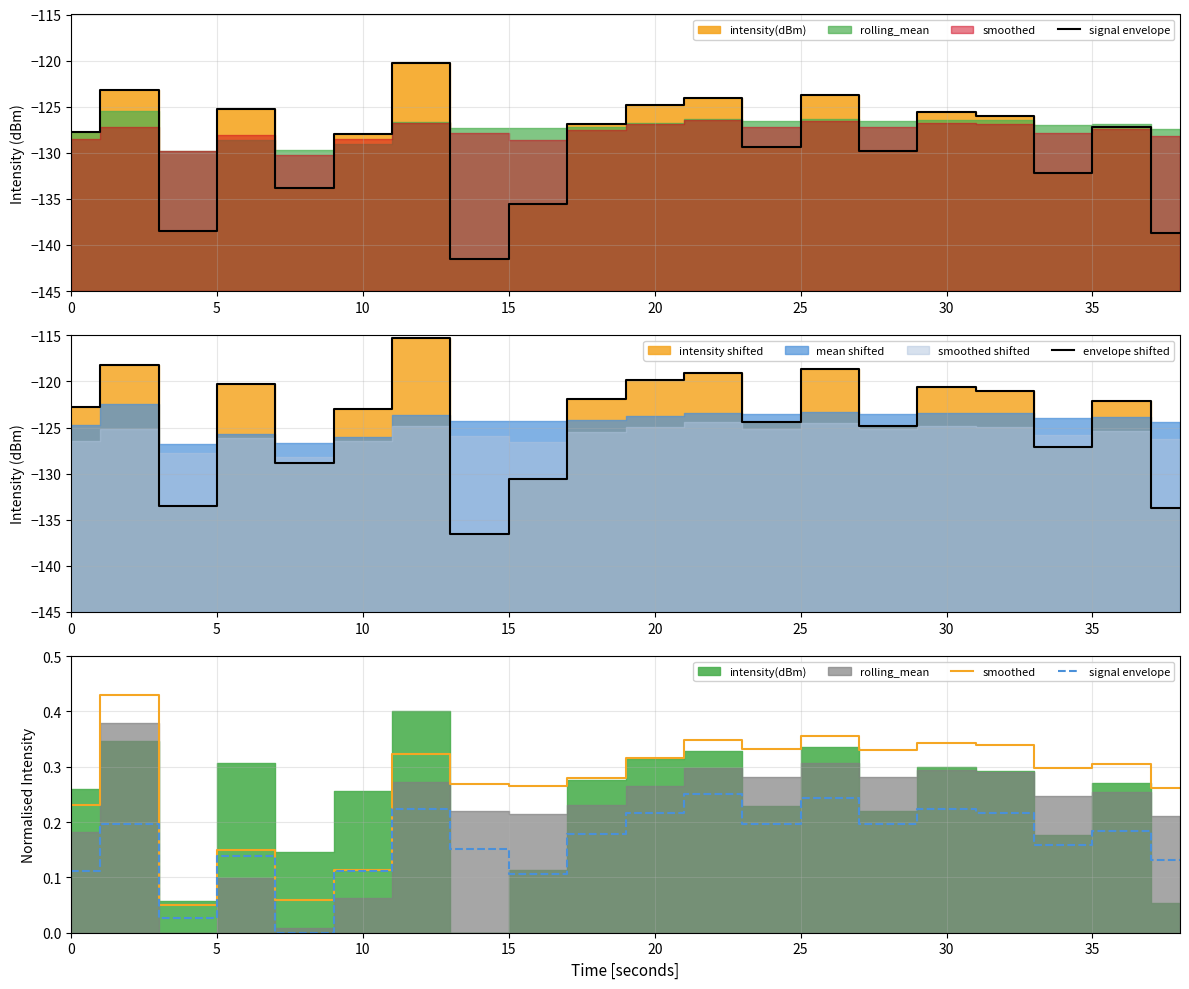

How many data points does each series have?

20